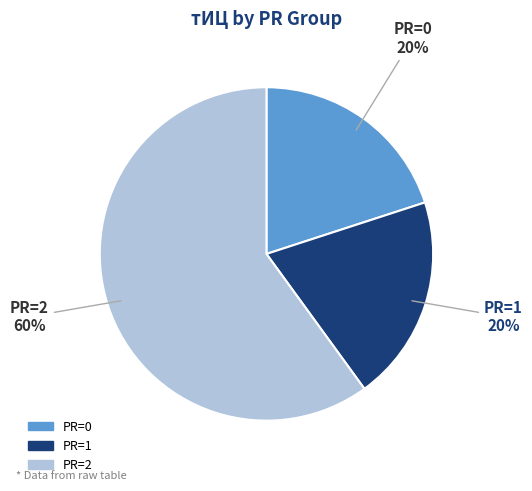

To the nearest percent, what is the difference between the largest and smallest slice percentages?

40%